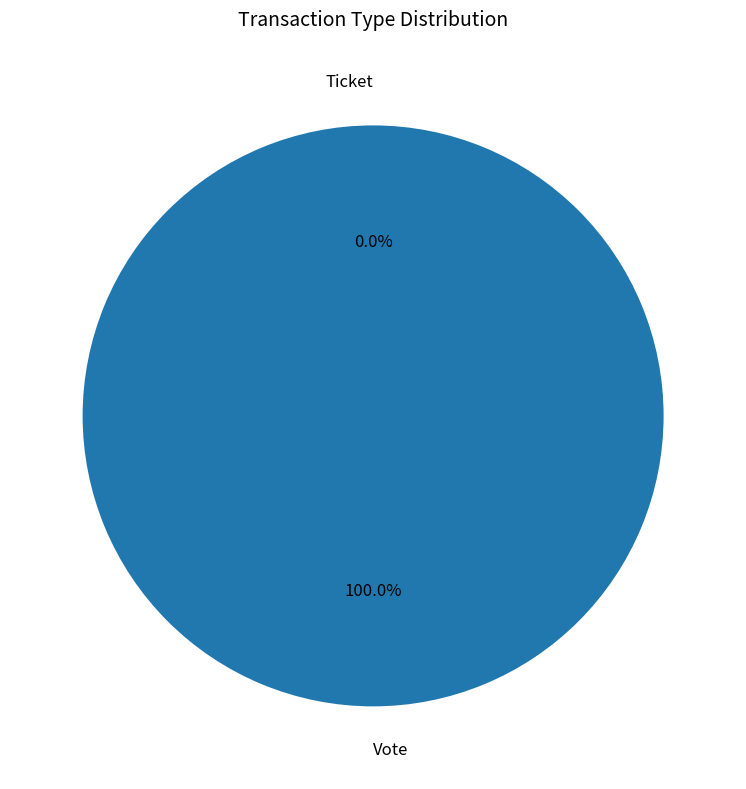

Combined, what portion of the pie is Vote and Ticket?

100.0%